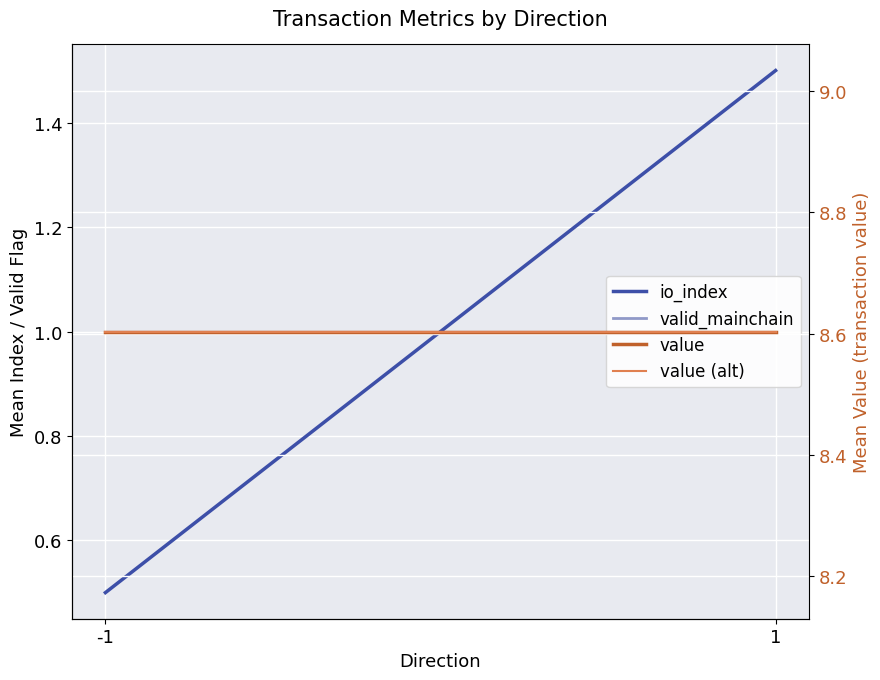

What value does the value series have at -1?

8.6